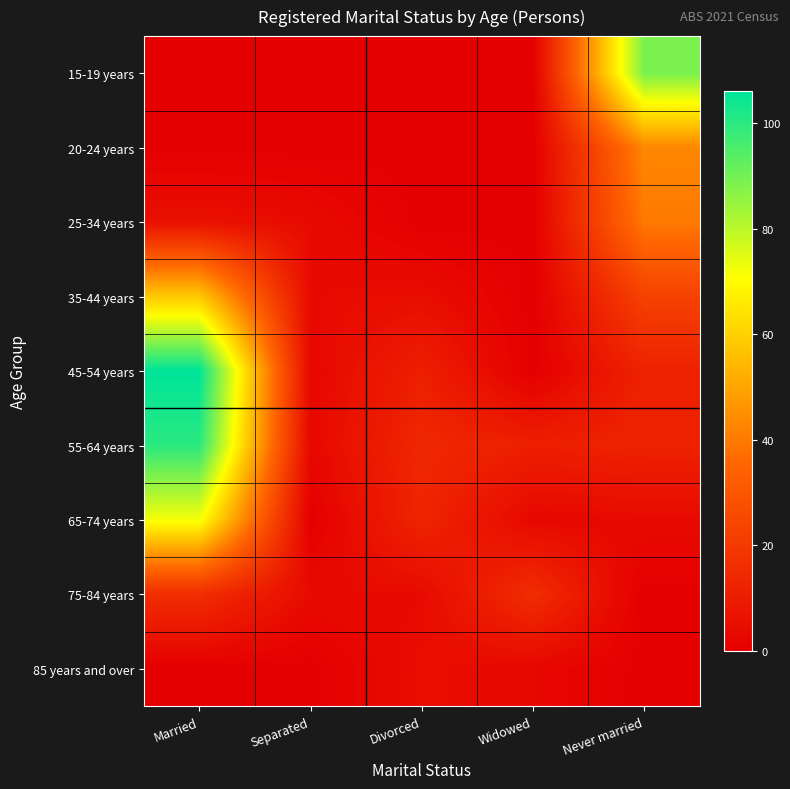

Reading left to right, list all the values displayed in this chart.

15-19 years: Married=0	Separated=0	Divorced=0	Widowed=0	Never married=89
20-24 years: Married=0	Separated=0	Divorced=0	Widowed=0	Never married=43
25-34 years: Married=6	Separated=4	Divorced=0	Widowed=0	Never married=40
35-44 years: Married=58	Separated=4	Divorced=5	Widowed=0	Never married=23
45-54 years: Married=106	Separated=3	Divorced=11	Widowed=0	Never married=12
55-64 years: Married=100	Separated=3	Divorced=14	Widowed=11	Never married=12
65-74 years: Married=72	Separated=0	Divorced=13	Widowed=3	Never married=4
75-84 years: Married=16	Separated=4	Divorced=4	Widowed=16	Never married=0
85 years and over: Married=0	Separated=0	Divorced=5	Widowed=3	Never married=0